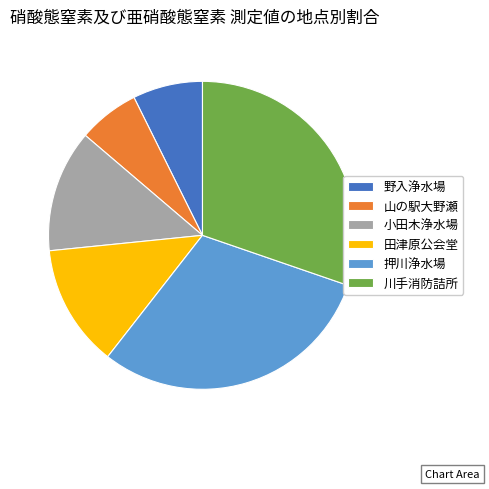

What is the smallest slice in the pie chart?

山の駅大野瀬